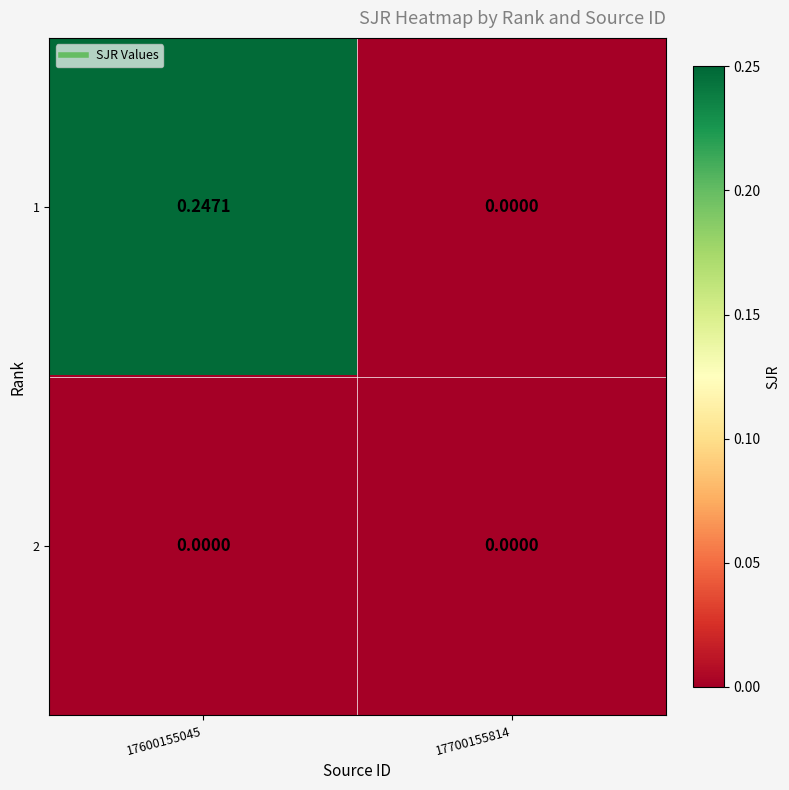

Between 17600155045 and 17700155814, which series saw the biggest shift?

1